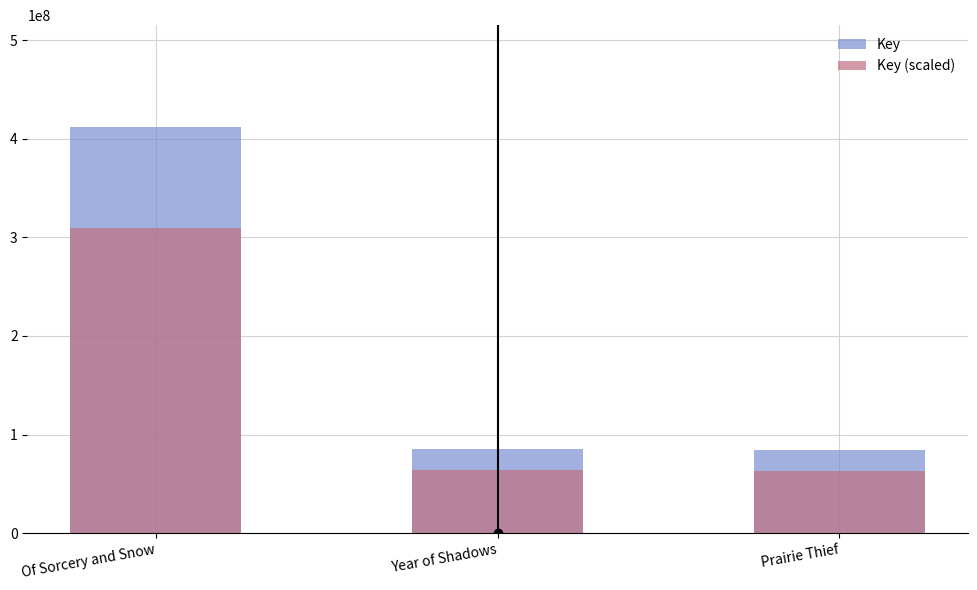

At how many categories does at least one series exceed 98726824?

1